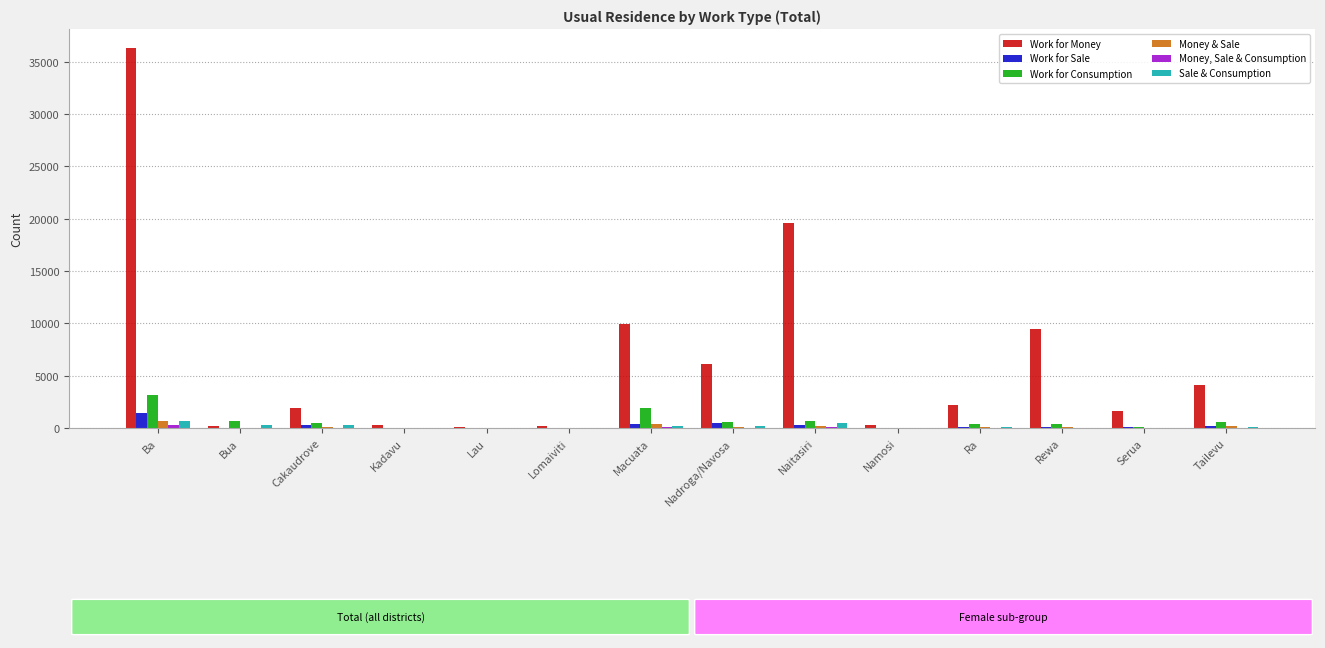

At which category is the sum across all series the highest?

Ba